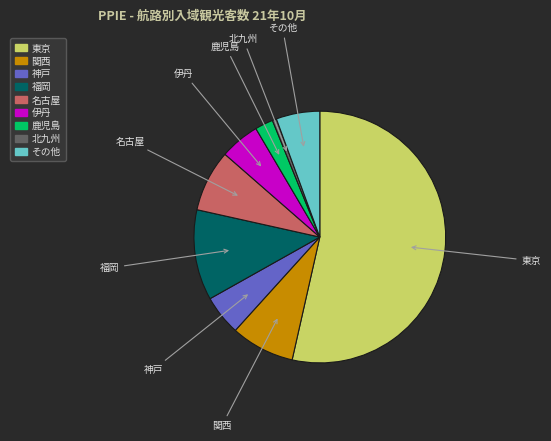

Do 神戸 and 関西 together represent more than half of the pie?

No